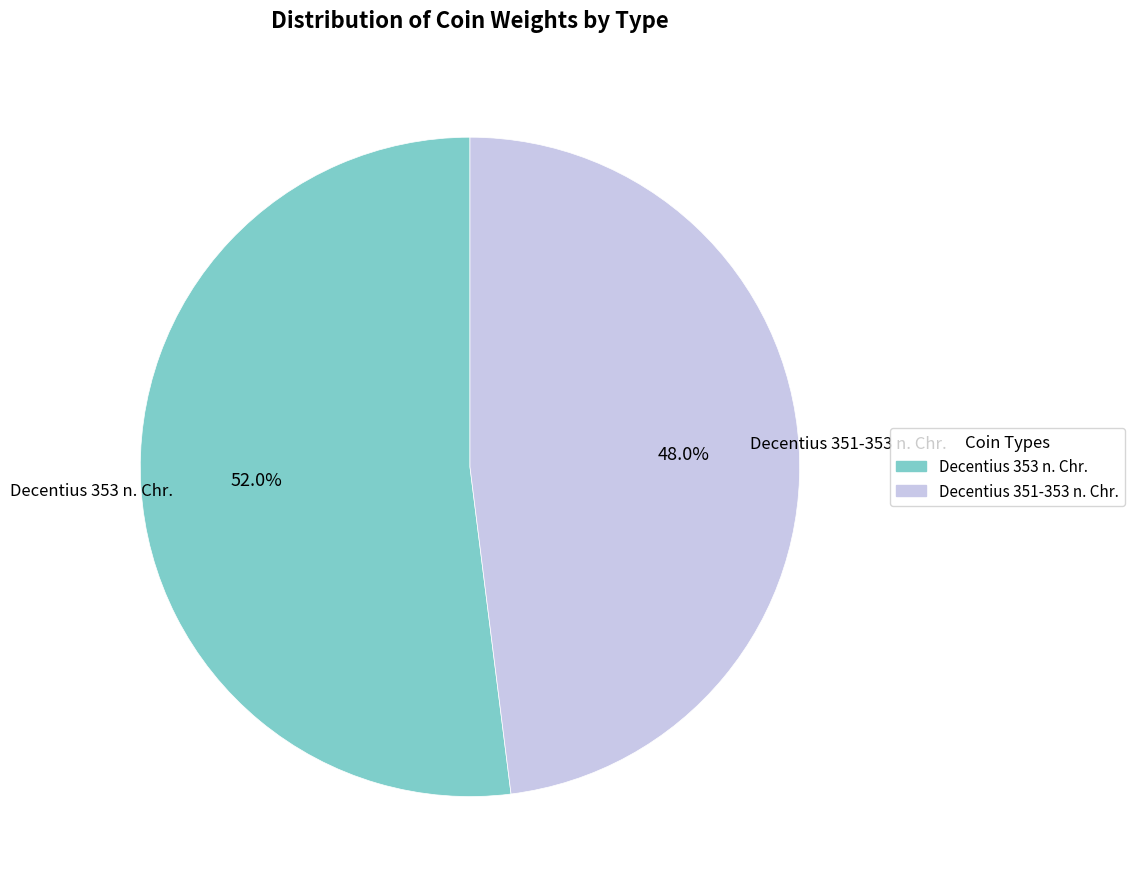

What is the largest slice in the pie chart?

Decentius 353 n. Chr.